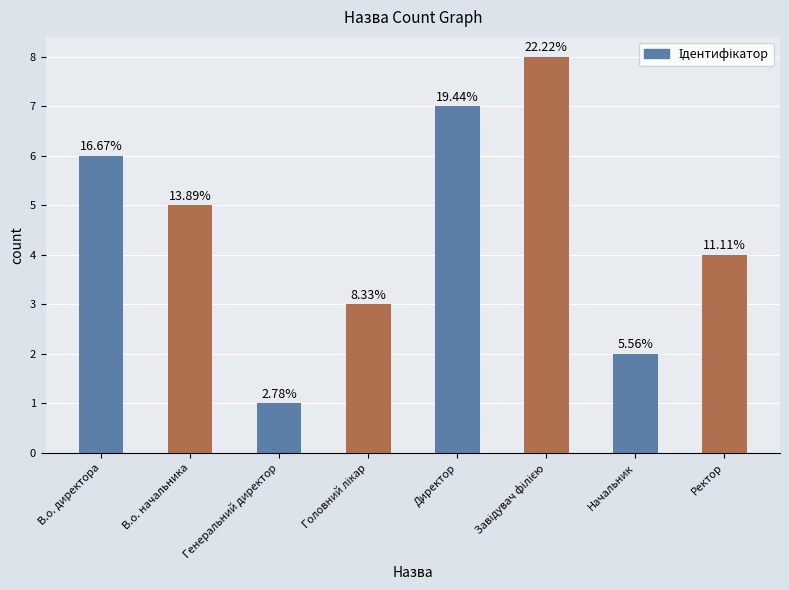

Does the chart contain any negative values?

No